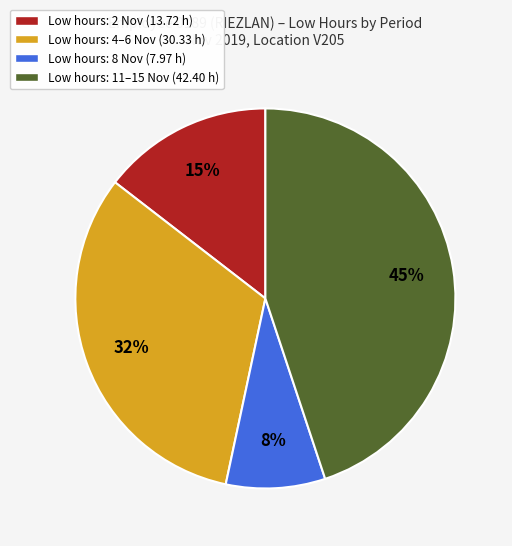

Does any single category account for the majority?

No